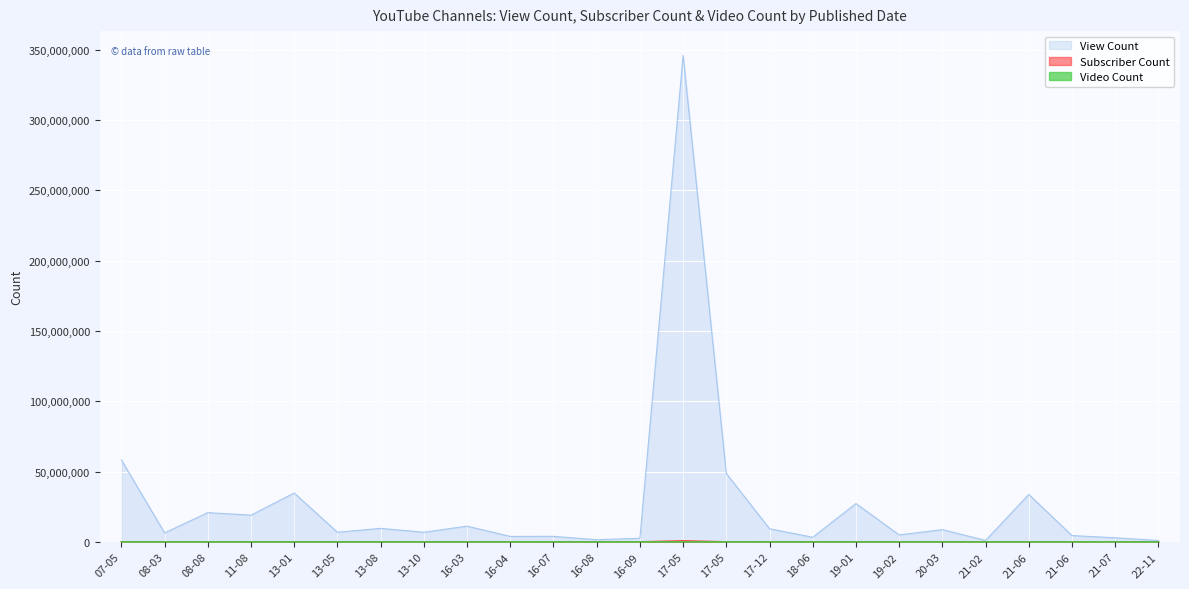

Which category has the highest value across all series?

17-05